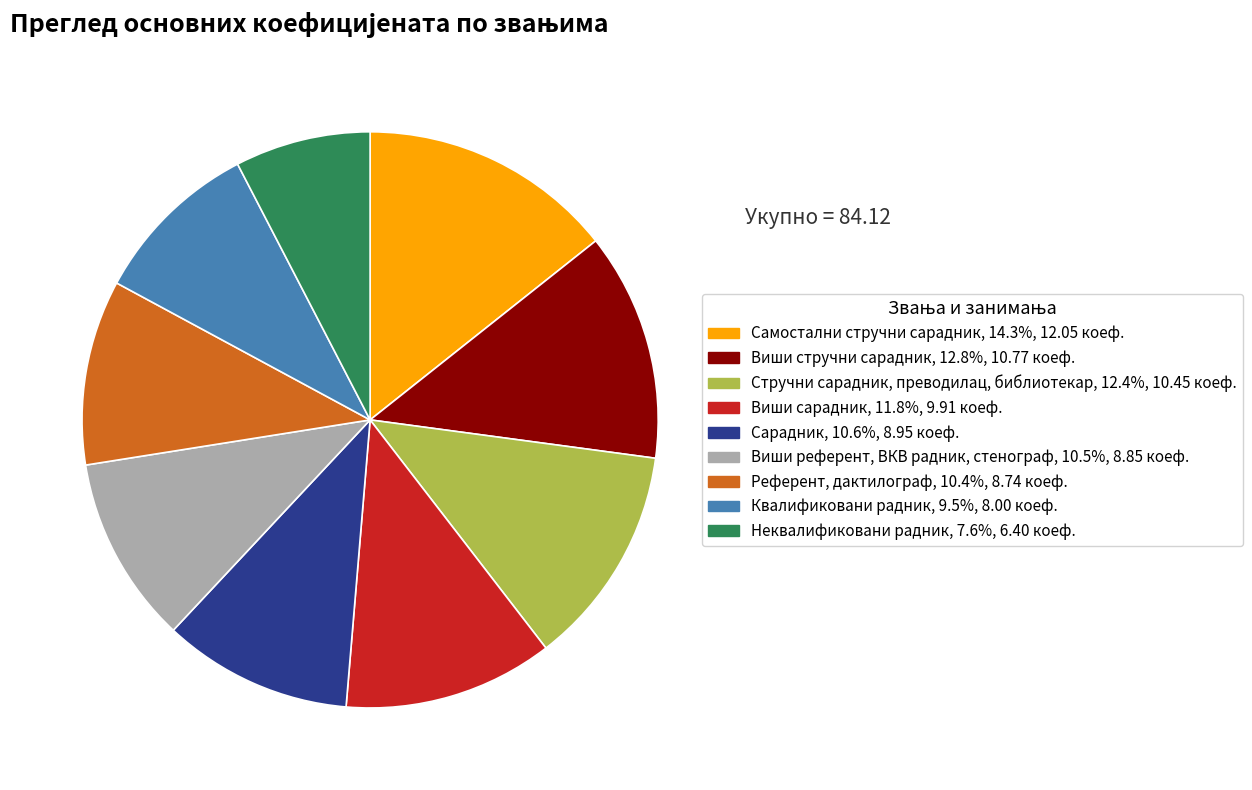

Is there any slice that represents more than half of the pie?

No